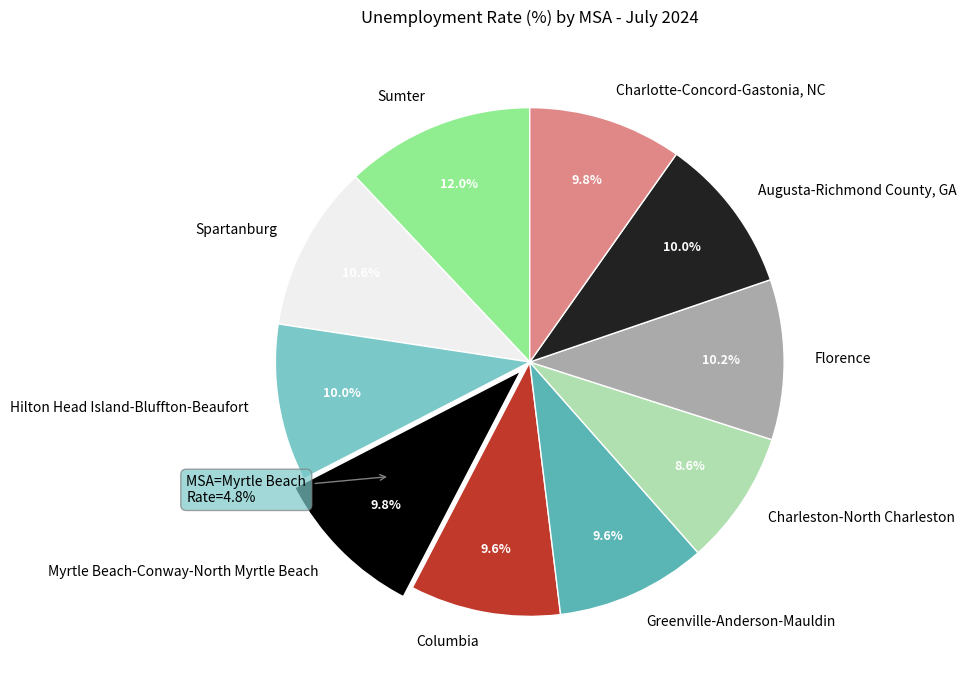

What is the largest slice in the pie chart?

Sumter